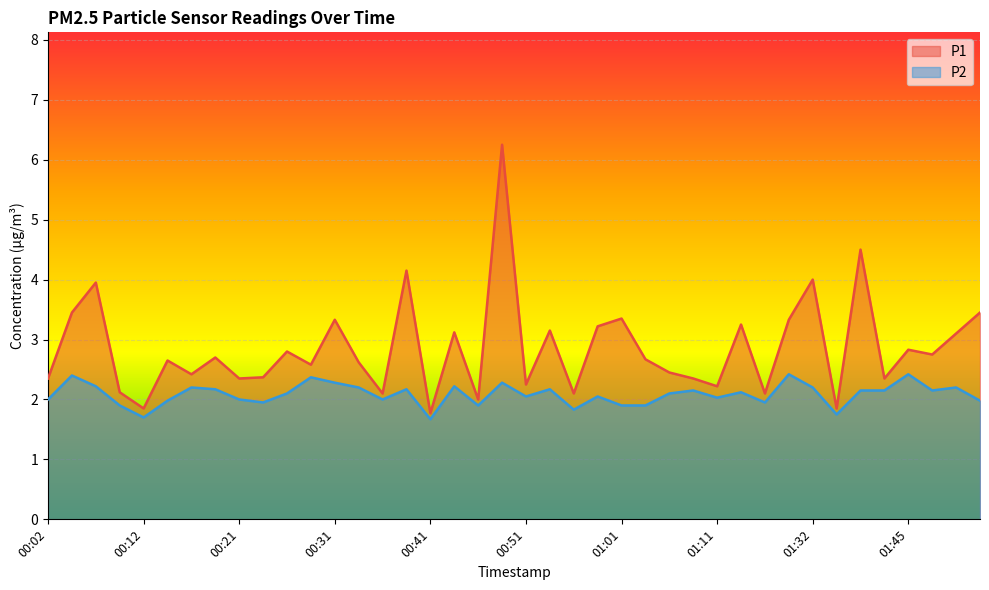

Is it true that P1 equals 1.1 at 00:16?

False